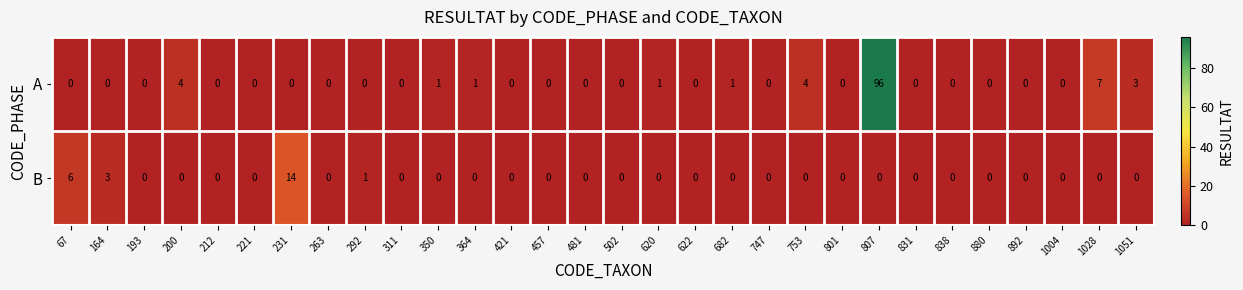

How many series are shown in this chart?

2